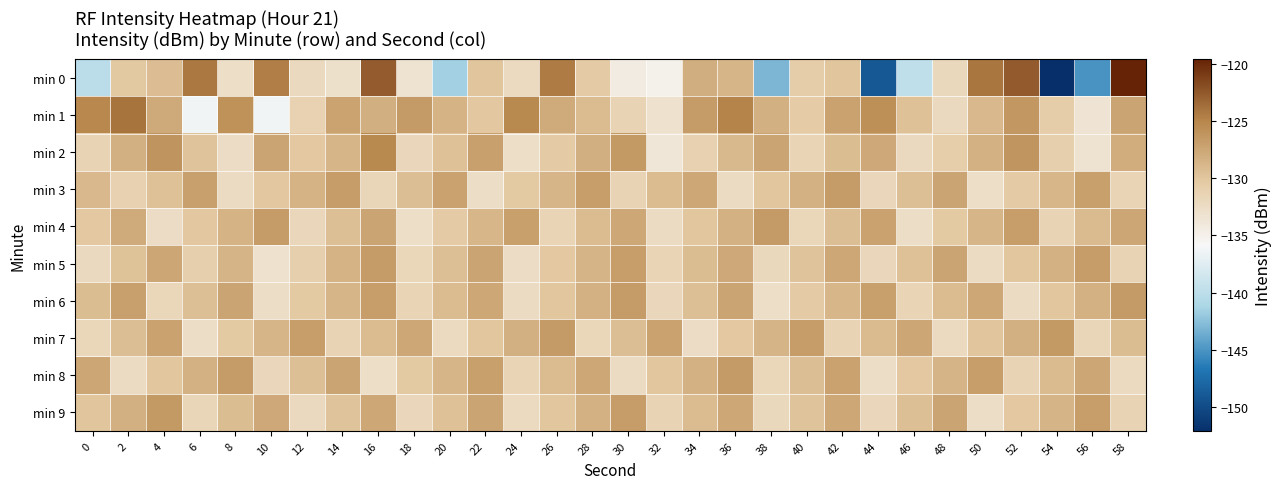

Reading left to right, extract all data points from this chart.

min 0: 0=-140.1	2=-130.3	4=-129.4	6=-124.3	8=-132.8	10=-124.6	12=-132.0	14=-133.0	16=-122.8	18=-133.3	20=-141.5	22=-130.0	24=-132.2	26=-124.4	28=-130.5	30=-134.4	32=-135.0	34=-128.1	36=-128.7	38=-143.1	40=-130.7	42=-129.9	44=-149.0	46=-139.8	48=-132.0	50=-124.2	52=-122.7	54=-152.1	56=-145.1	58=-119.6
min 1: 0=-125.1	2=-124.0	4=-127.8	6=-136.3	8=-126.0	10=-136.3	12=-131.2	14=-127.3	16=-128.2	18=-126.7	20=-128.5	22=-130.1	24=-125.3	26=-127.8	28=-129.2	30=-131.5	32=-133.1	34=-126.7	36=-124.9	38=-128.3	40=-130.5	42=-127.2	44=-125.8	46=-129.6	48=-132.1	50=-128.9	52=-126.4	54=-130.7	56=-133.5	58=-127.3
min 2: 0=-131.5	2=-128.3	4=-126.1	6=-129.8	8=-132.5	10=-127.4	12=-130.2	14=-128.7	16=-125.3	18=-131.9	20=-129.6	22=-127.1	24=-132.8	26=-130.4	28=-128.2	30=-126.5	32=-133.7	34=-131.2	36=-129.0	38=-127.3	40=-131.6	42=-129.3	44=-127.7	46=-132.1	48=-130.8	50=-128.4	52=-126.2	54=-130.9	56=-133.3	58=-128.1
min 3: 0=-128.9	2=-131.2	4=-129.6	6=-127.1	8=-132.4	10=-130.1	12=-128.5	14=-126.8	16=-131.7	18=-129.4	20=-127.2	22=-132.6	24=-130.3	26=-128.7	28=-126.9	30=-131.5	32=-129.2	34=-127.6	36=-132.3	38=-130.0	40=-128.4	42=-126.7	44=-131.9	46=-129.5	48=-127.3	50=-132.7	52=-130.4	54=-128.8	56=-127.0	58=-131.6
min 4: 0=-130.2	2=-127.8	4=-132.5	6=-130.1	8=-128.5	10=-126.7	12=-131.9	14=-129.5	16=-127.3	18=-132.7	20=-130.4	22=-128.8	24=-127.0	26=-131.6	28=-129.2	30=-127.6	32=-132.3	34=-130.0	36=-128.4	38=-126.6	40=-131.8	42=-129.4	44=-127.2	46=-132.6	48=-130.3	50=-128.7	52=-126.9	54=-131.5	56=-129.1	58=-127.5
min 5: 0=-132.1	2=-129.7	4=-127.5	6=-130.9	8=-128.6	10=-133.2	12=-130.9	14=-128.5	16=-126.7	18=-131.8	20=-129.5	22=-127.3	24=-132.5	26=-130.2	28=-128.6	30=-126.9	32=-131.6	34=-129.3	36=-127.7	38=-132.0	40=-129.8	42=-127.6	44=-131.9	46=-129.6	48=-127.4	50=-132.3	52=-130.0	54=-128.4	56=-126.8	58=-131.5
min 6: 0=-129.3	2=-127.1	4=-131.8	6=-129.5	8=-127.3	10=-132.6	12=-130.3	14=-128.7	16=-126.9	18=-131.6	20=-129.2	22=-127.6	24=-132.3	26=-130.0	28=-128.4	30=-126.7	32=-131.9	34=-129.5	36=-127.3	38=-132.7	40=-130.4	42=-128.8	44=-127.0	46=-131.6	48=-129.2	50=-127.6	52=-132.3	54=-130.0	56=-128.4	58=-126.6
min 7: 0=-131.8	2=-129.4	4=-127.2	6=-132.6	8=-130.3	10=-128.7	12=-126.9	14=-131.5	16=-129.2	18=-127.6	20=-132.2	22=-130.0	24=-128.3	26=-126.6	28=-131.8	30=-129.4	32=-127.2	34=-132.5	36=-130.2	38=-128.6	40=-126.8	42=-131.5	44=-129.1	46=-127.5	48=-132.2	50=-129.9	52=-128.3	54=-126.5	56=-131.7	58=-129.3
min 8: 0=-127.5	2=-132.3	4=-130.0	6=-128.4	8=-126.7	10=-131.9	12=-129.5	14=-127.3	16=-132.7	18=-130.3	20=-128.7	22=-127.0	24=-131.6	26=-129.2	28=-127.6	30=-132.3	32=-130.0	34=-128.4	36=-126.6	38=-131.8	40=-129.4	42=-127.2	44=-132.6	46=-130.2	48=-128.6	50=-126.9	52=-131.5	54=-129.1	56=-127.5	58=-132.2
min 9: 0=-129.9	2=-128.3	4=-126.5	6=-131.7	8=-129.3	10=-127.7	12=-132.1	14=-129.8	16=-127.6	18=-131.9	20=-129.6	22=-127.4	24=-132.2	26=-130.0	28=-128.4	30=-126.8	32=-131.5	34=-129.2	36=-127.6	38=-132.0	40=-129.8	42=-127.6	44=-131.9	46=-129.5	48=-127.3	50=-132.6	52=-130.2	54=-128.6	56=-126.9	58=-131.5